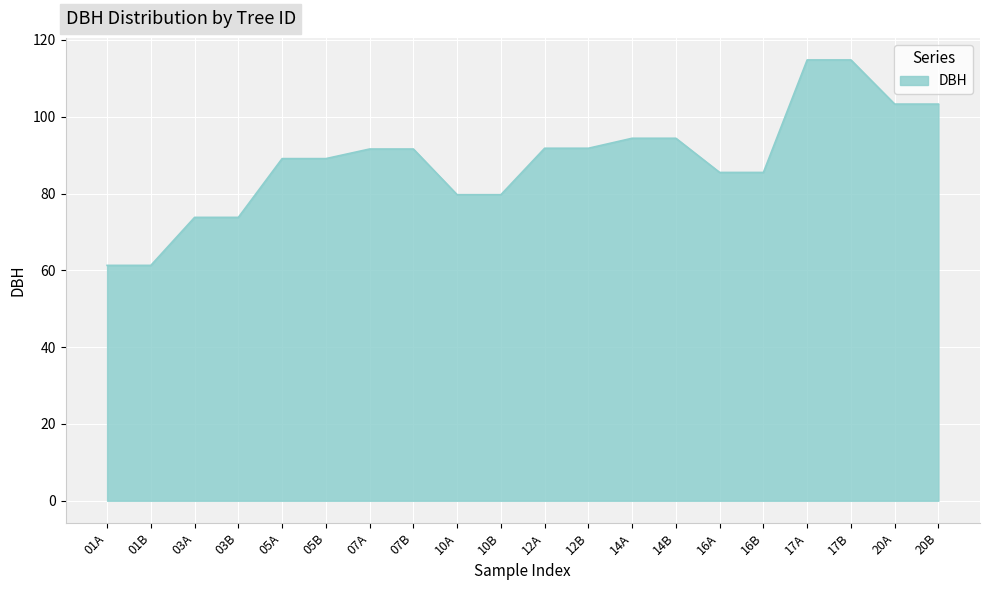

How many lines are shown in the chart?

1